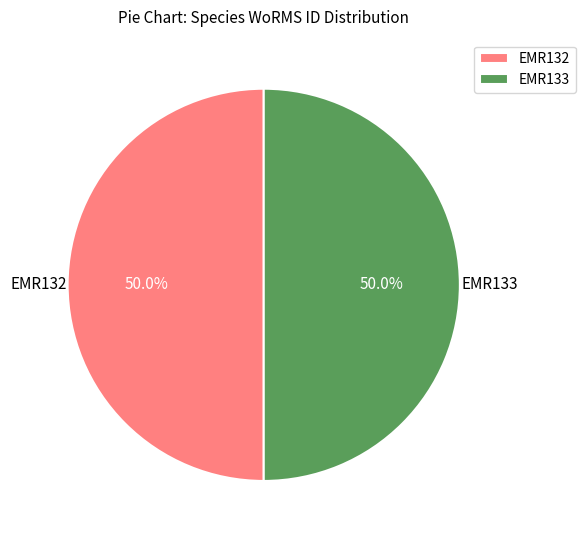

To the nearest percent, what percentage of the pie is EMR133?

50%